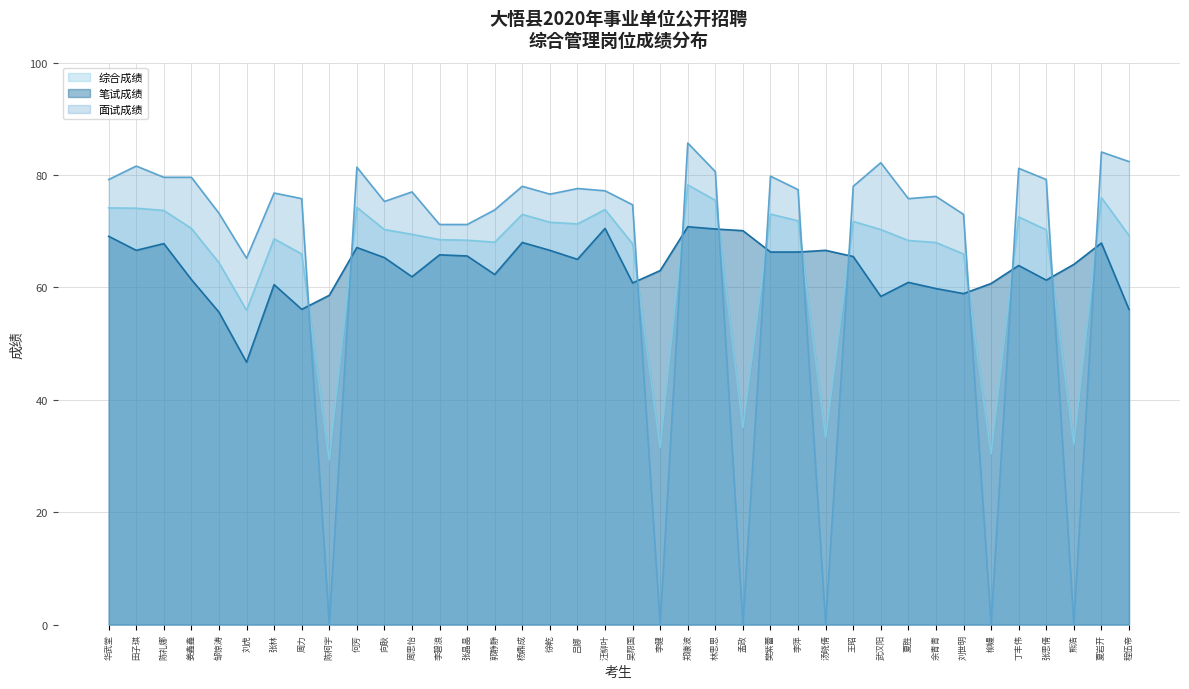

What is the sum of the 笔试成绩 values at 林思思 and 田子琪?

137.0